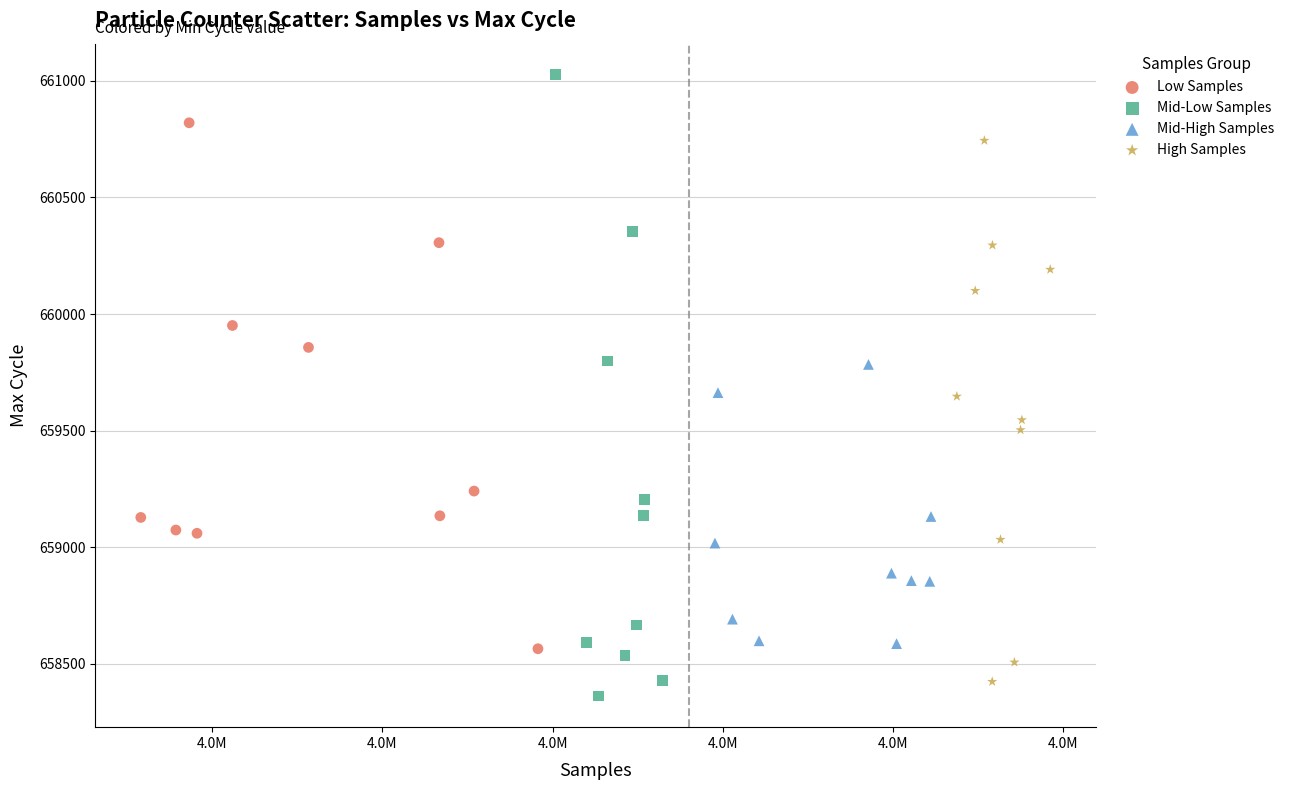

Which series reaches the maximum Y coordinate?

Mid-Low Samples